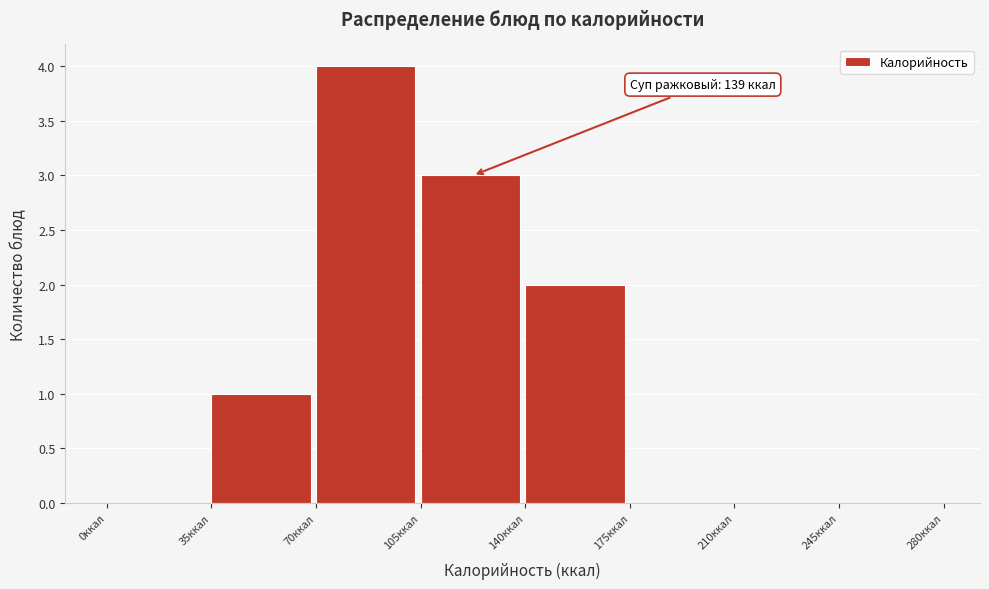

Which range on the x-axis has the tallest bar?

70 to 105